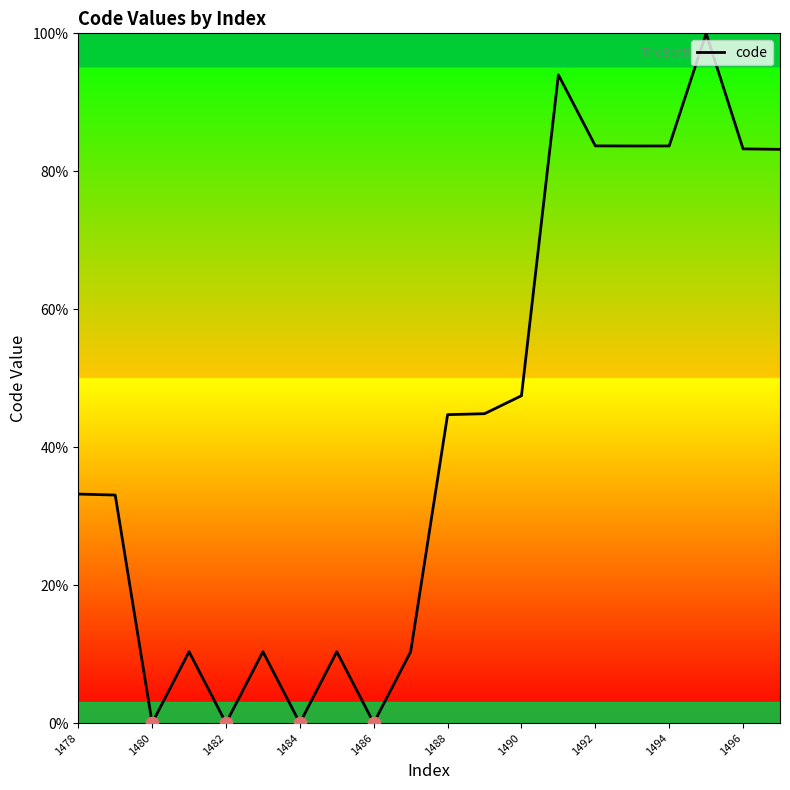

What is the greatest value displayed?

100.0